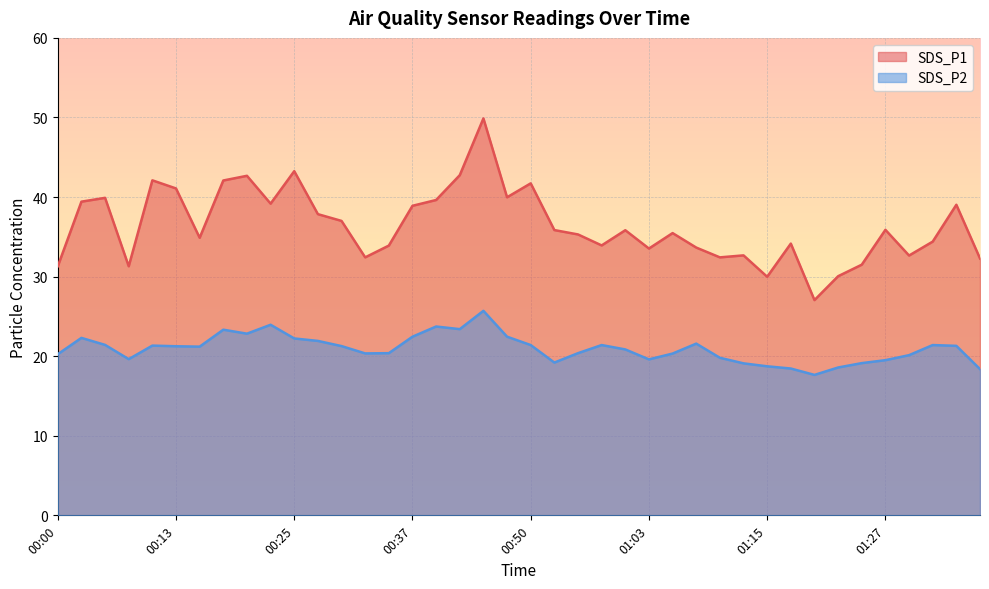

Between 00:25 and 00:00, which is larger?

00:25